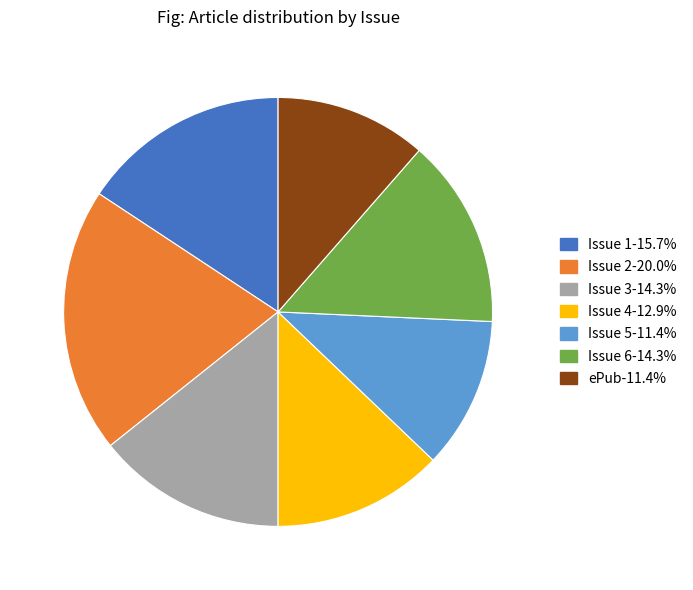

What is the ratio of the value at Issue 6-14.3% to the value at Issue 3-14.3%?

1.0